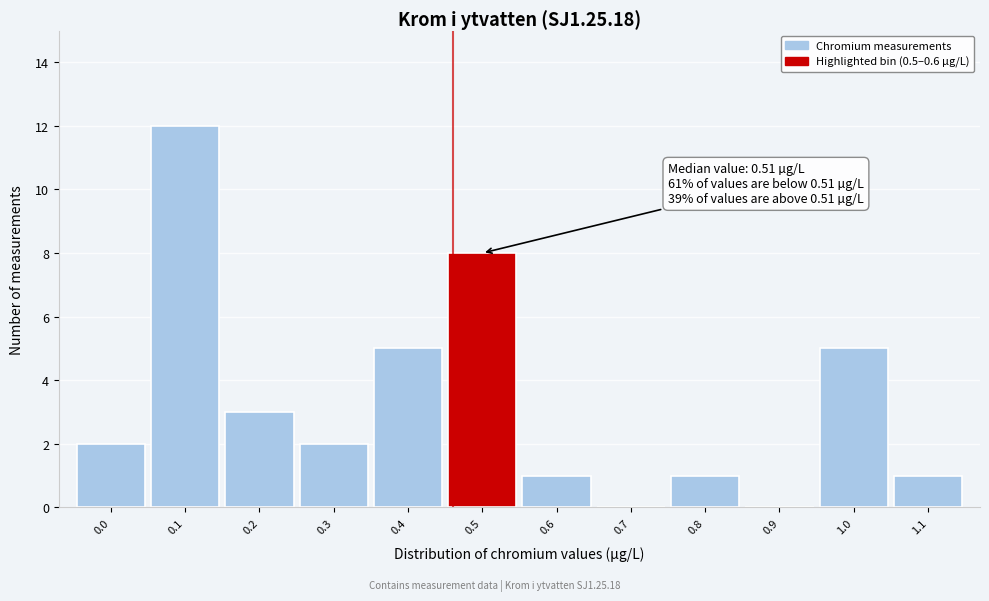

Reading left to right, transcribe all the data shown in this chart.

0.0=2	0.1=12	0.2=3	0.3=2	0.4=5	0.5=8	0.6=1	0.7=0	0.8=1	0.9=0	1.0=5	1.1=1